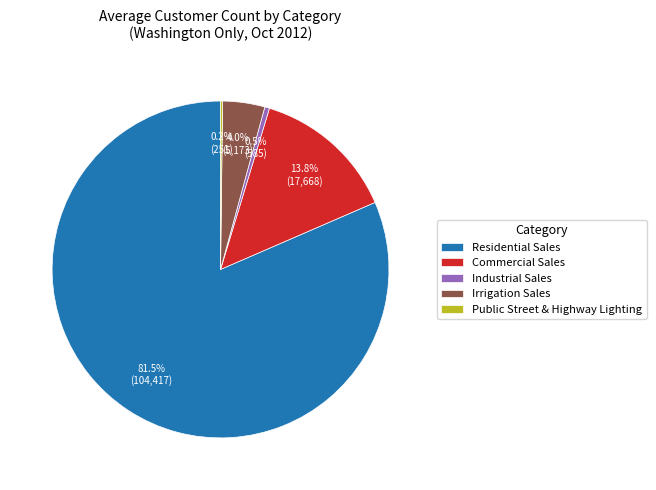

Is there any slice that represents more than half of the pie?

Yes